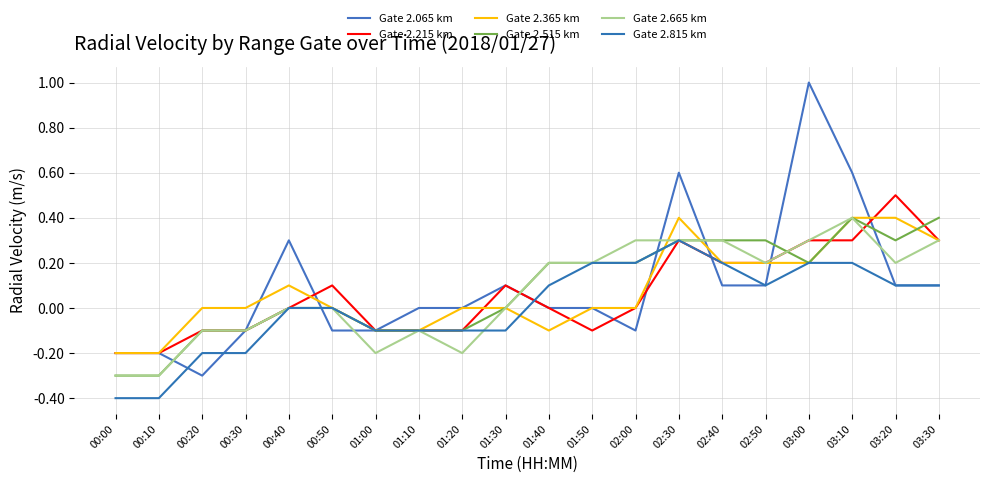

Where does the Gate 2.065 km series first go above 0?

00:40